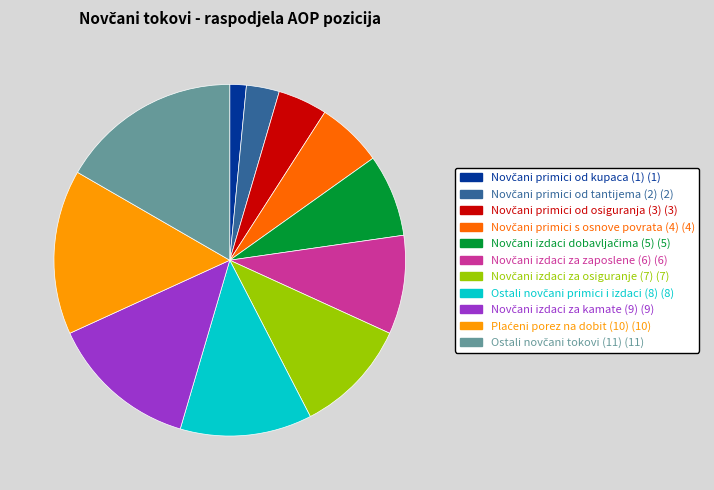

Is there any slice that represents more than half of the pie?

No